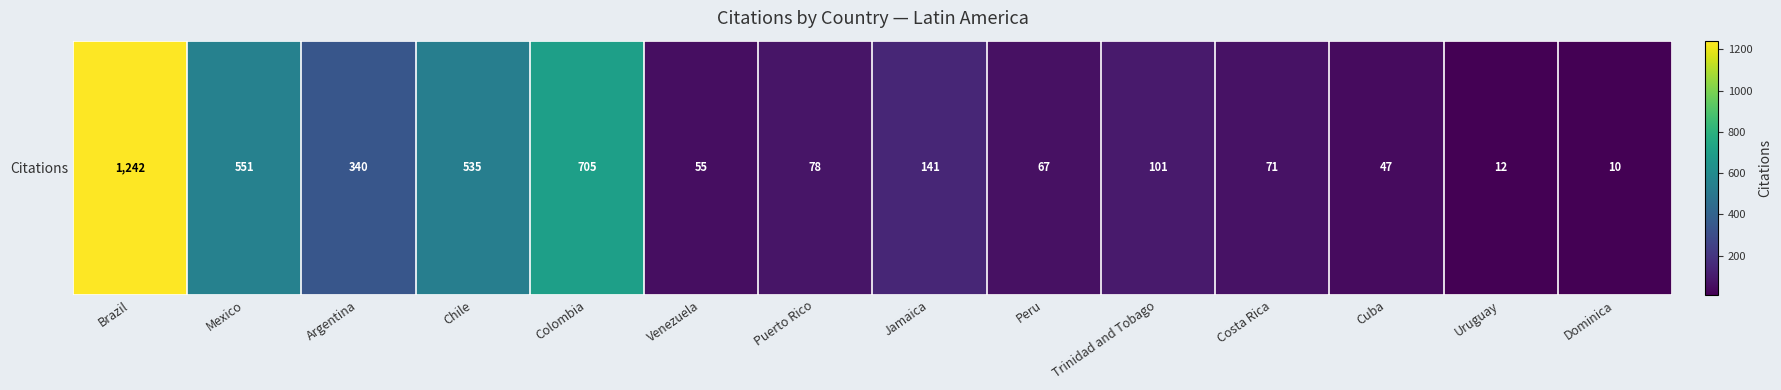

List the labels in order of value, smallest first.

Dominica, Uruguay, Cuba, Venezuela, Peru, Costa Rica, Puerto Rico, Trinidad and Tobago, Jamaica, Argentina, Chile, Mexico, Colombia, Brazil